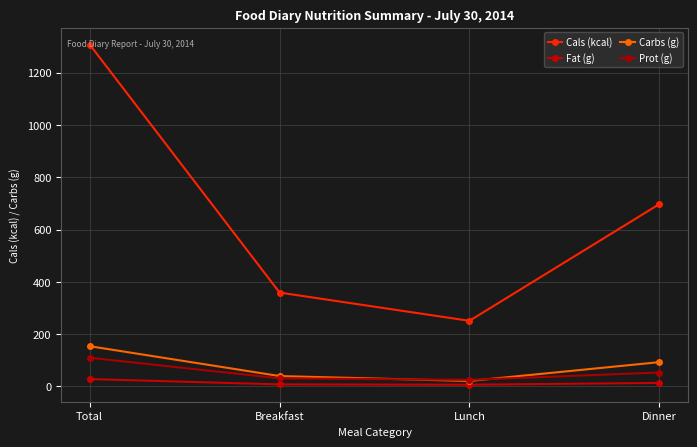

Does the chart display data point markers on the line(s)?

Yes